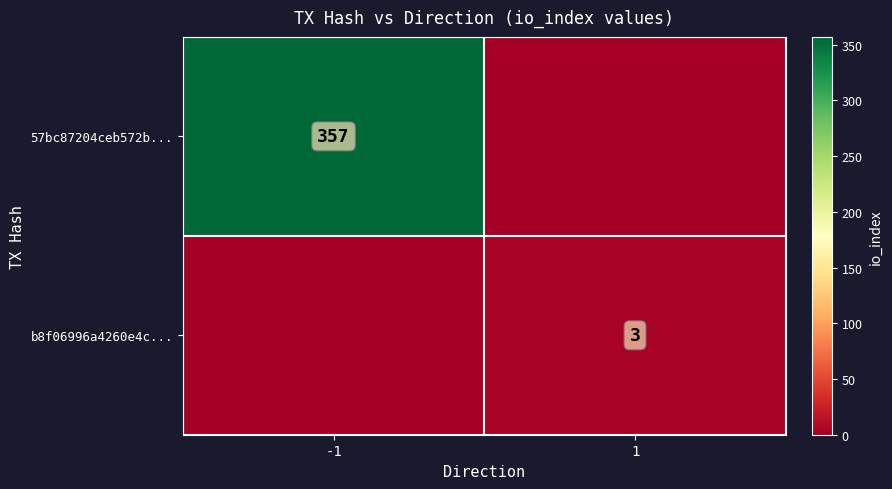

The value of 57bc87204ceb572b... at -1 is 175. True or false?

False